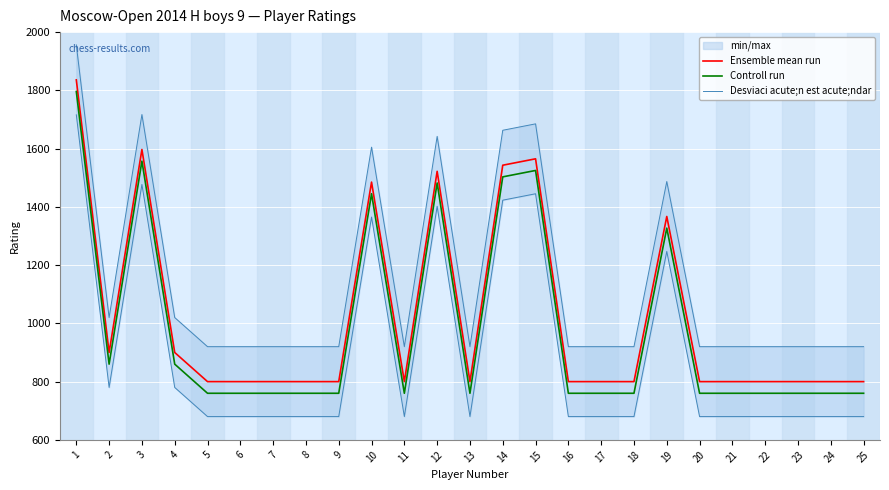

What is the total value across all series at 4?

2780